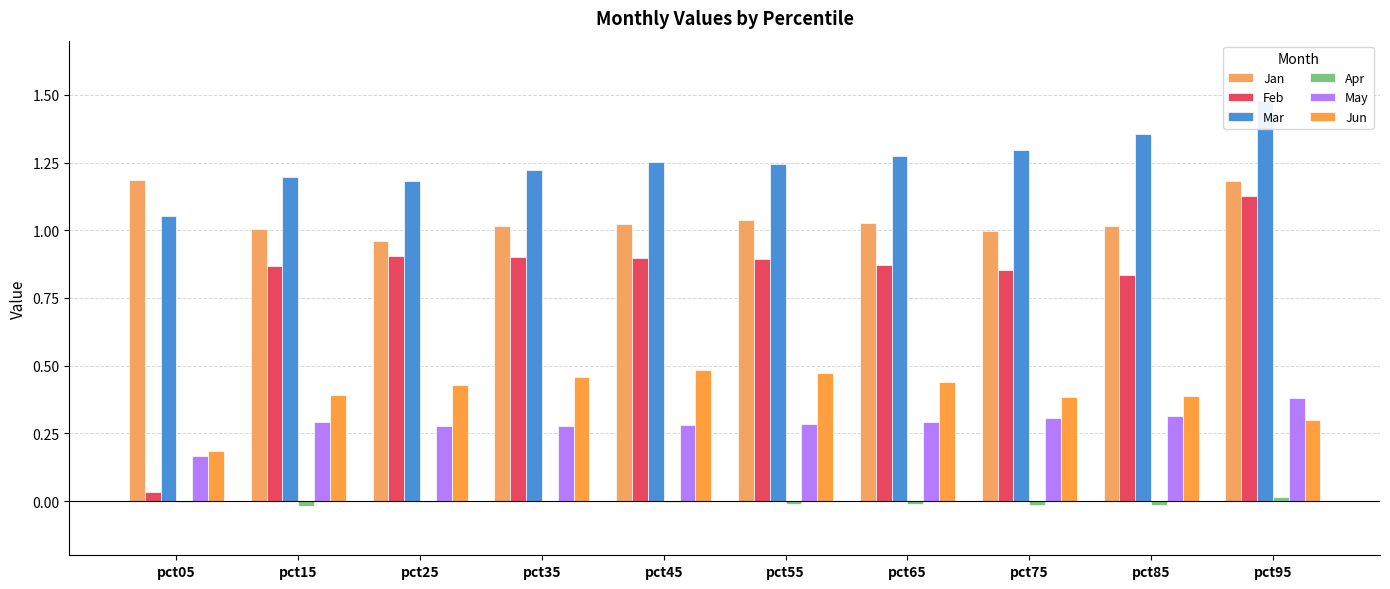

How many series are shown in this chart?

6